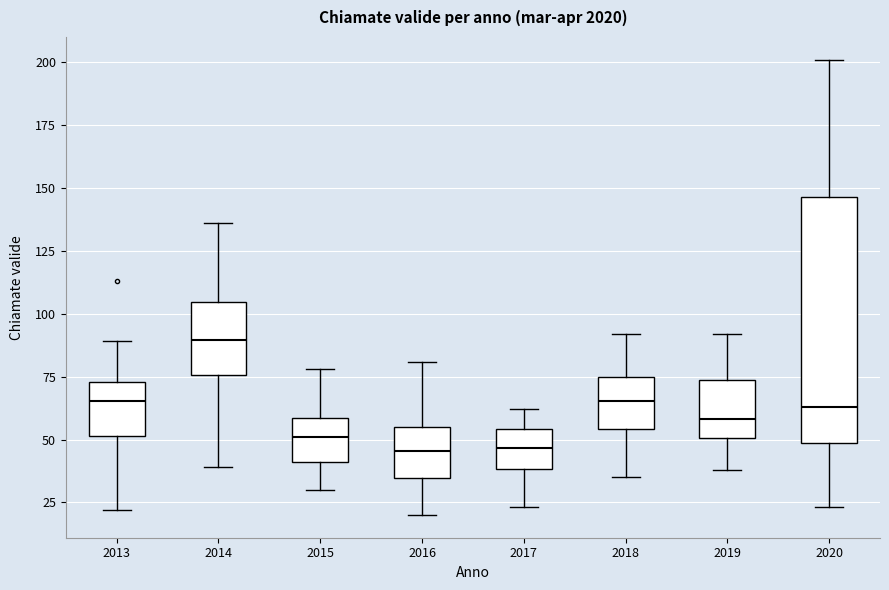

Reading left to right, read every box against the y-axis: the position of its median line, the range the box covers, and the ends of its whiskers. The values are not printed on the chart, so give them approximately, as read against the axis.

2013: median 65, box 50 to 75, whiskers 20 to 90
2014: median 90, box 75 to 105, whiskers 40 to 135
2015: median 50, box 40 to 60, whiskers 30 to 80
2016: median 45, box 35 to 55, whiskers 20 to 80
2017: median 45, box 40 to 55, whiskers 25 to 60
2018: median 65, box 55 to 75, whiskers 35 to 90
2019: median 60, box 50 to 75, whiskers 40 to 90
2020: median 65, box 50 to 145, whiskers 25 to 200